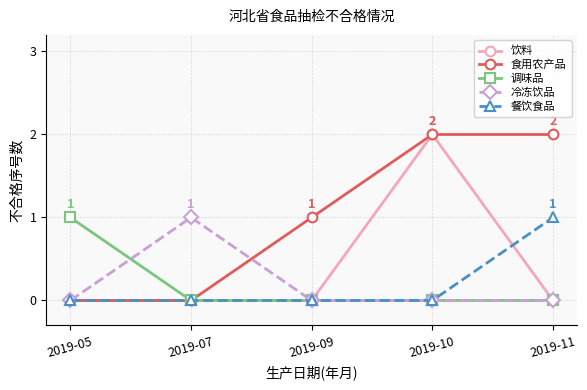

Between 2019-07 and 2019-11, which series saw the biggest shift?

食用农产品